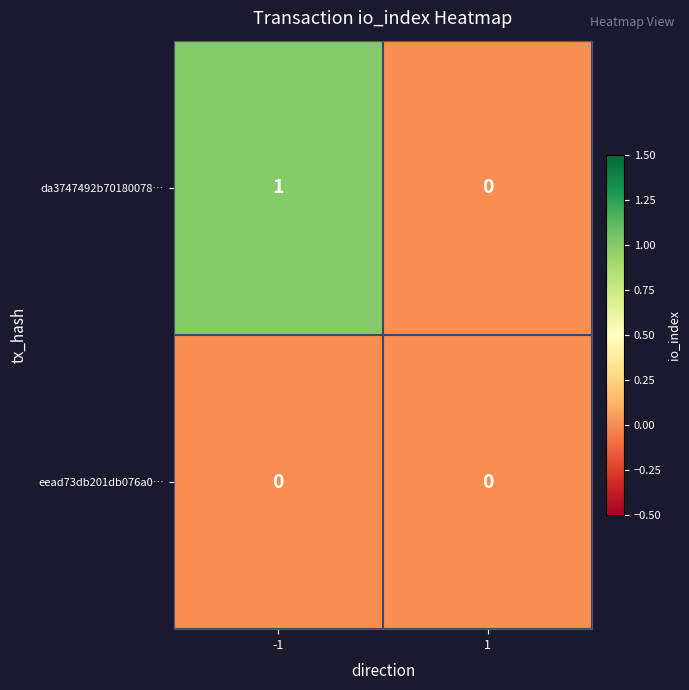

Reading left to right, list all the values displayed in this chart.

da3747492b70180078…: 1	0
eead73db201db076a0…: 0	0